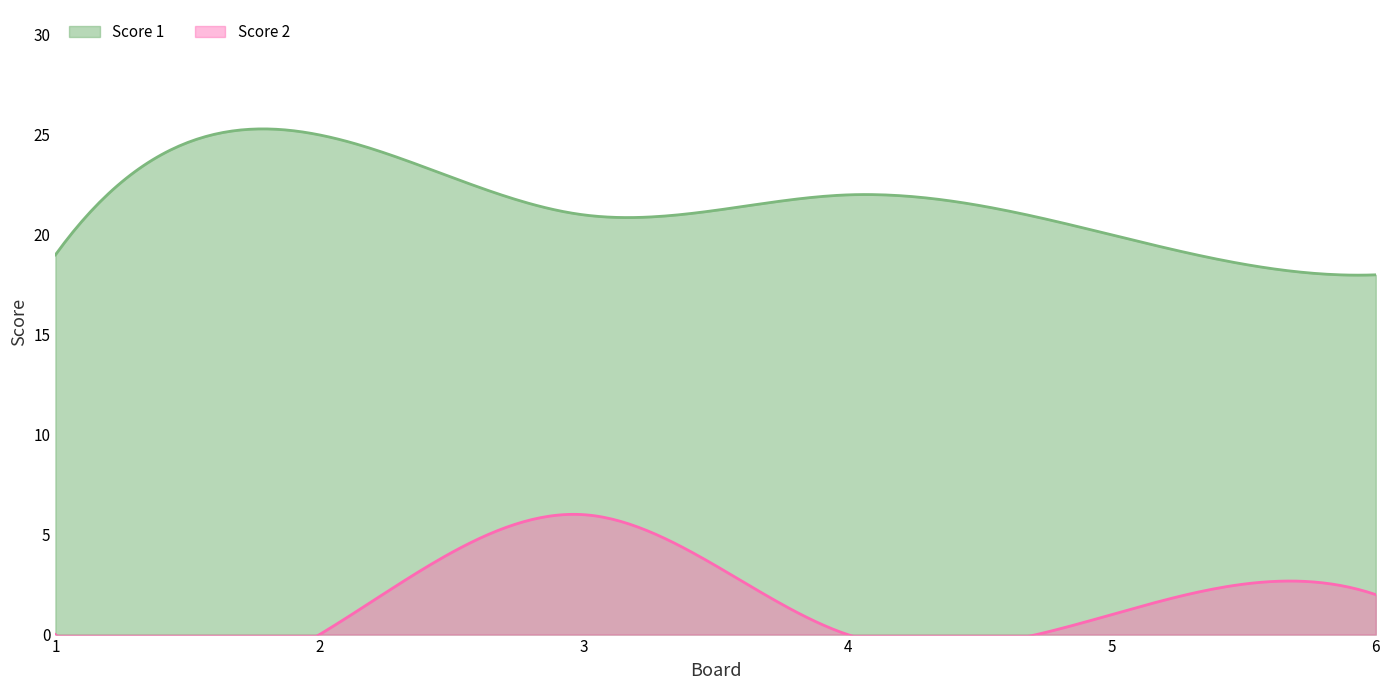

At which label is Score 2 closest to 3?

6